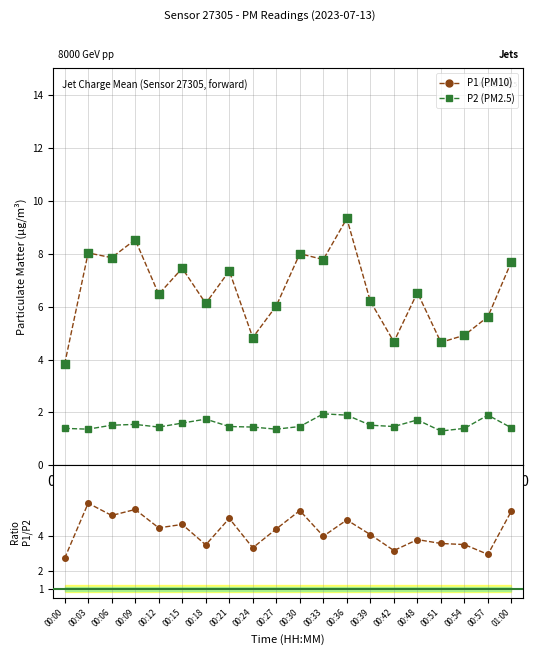

Which series reaches the minimum Y coordinate?

P2 (PM2.5)